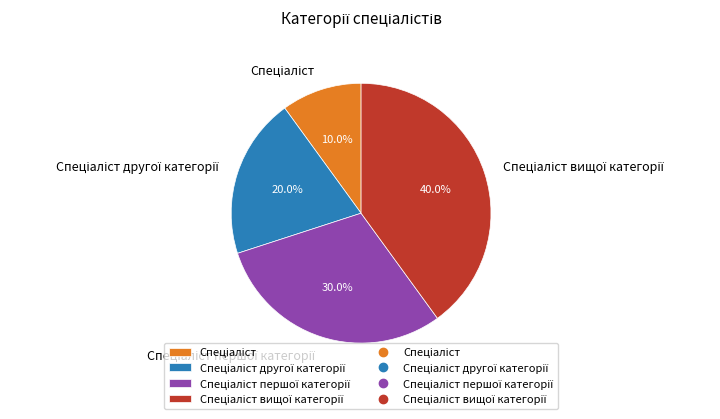

How many segments does this pie chart have?

4